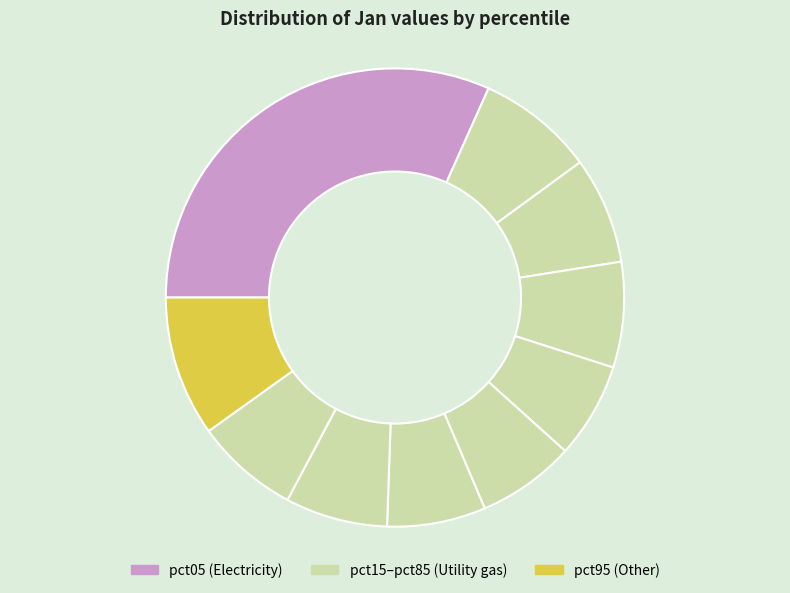

Rank the categories by value from highest to lowest.

pct05, pct95, pct15, pct25, pct35, pct85, pct75, pct65, pct55, pct45